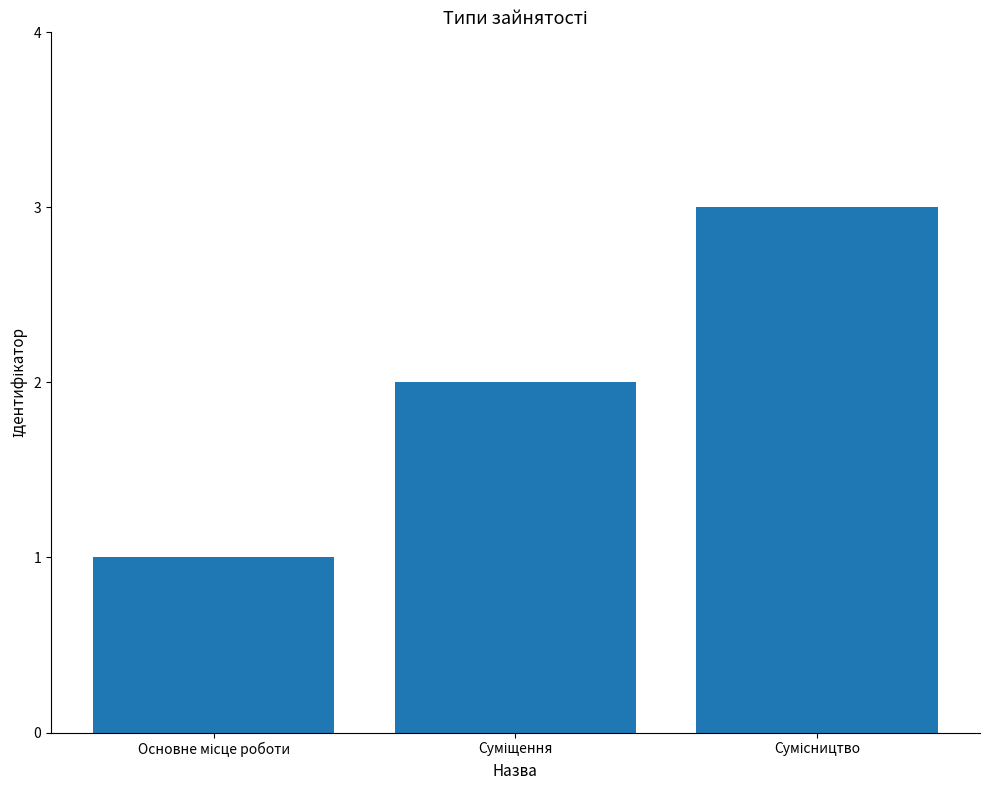

What is the greatest value displayed?

3